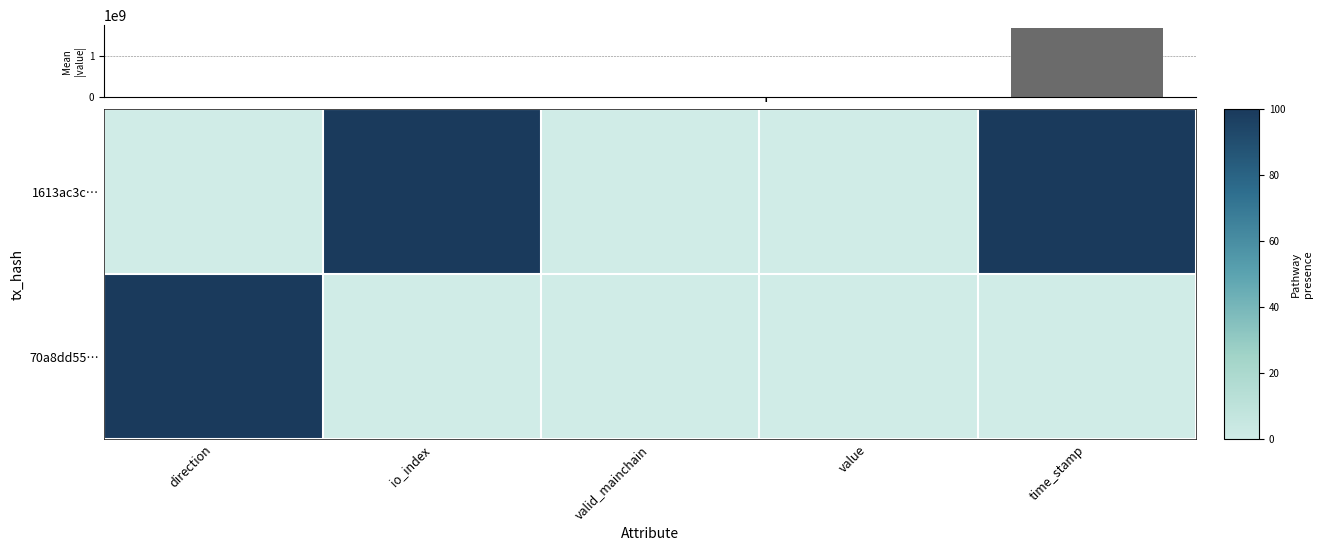

What is the difference between the maximum and second lowest values in the 70a8dd55… series?

100